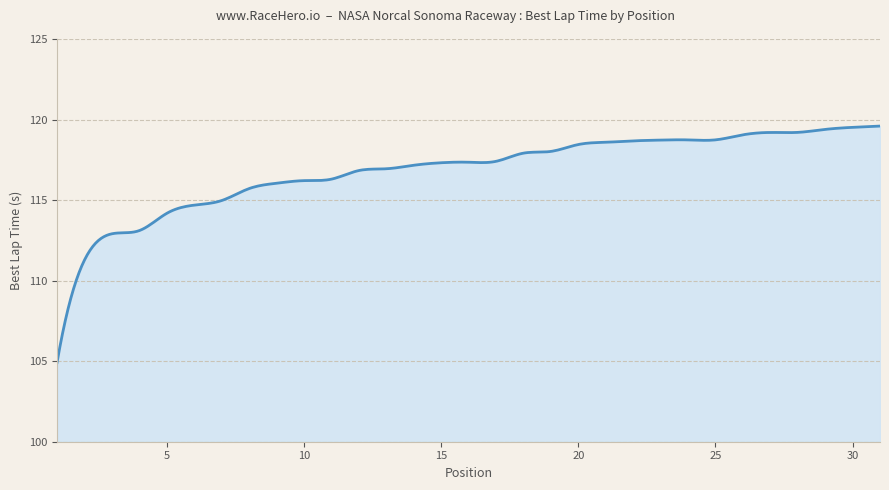

What is the smallest value displayed?

104.9